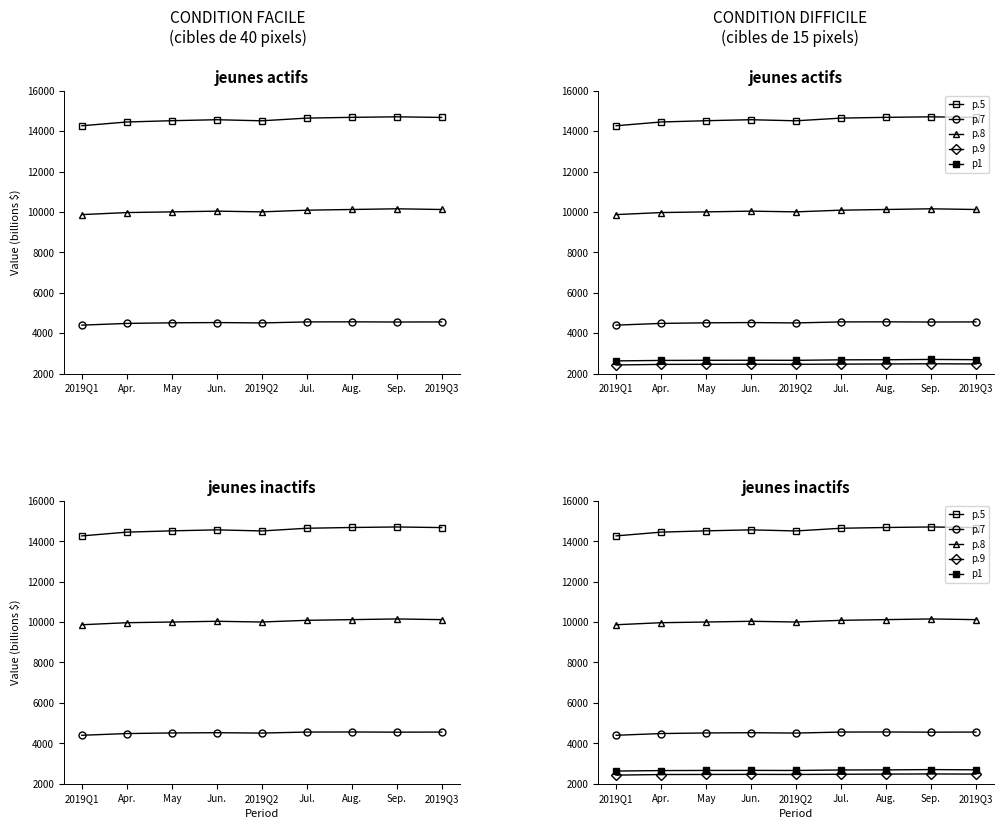

Is the value of Health care at 2019Q3 greater than the value of Personal consumption expenditures at Apr.?

No